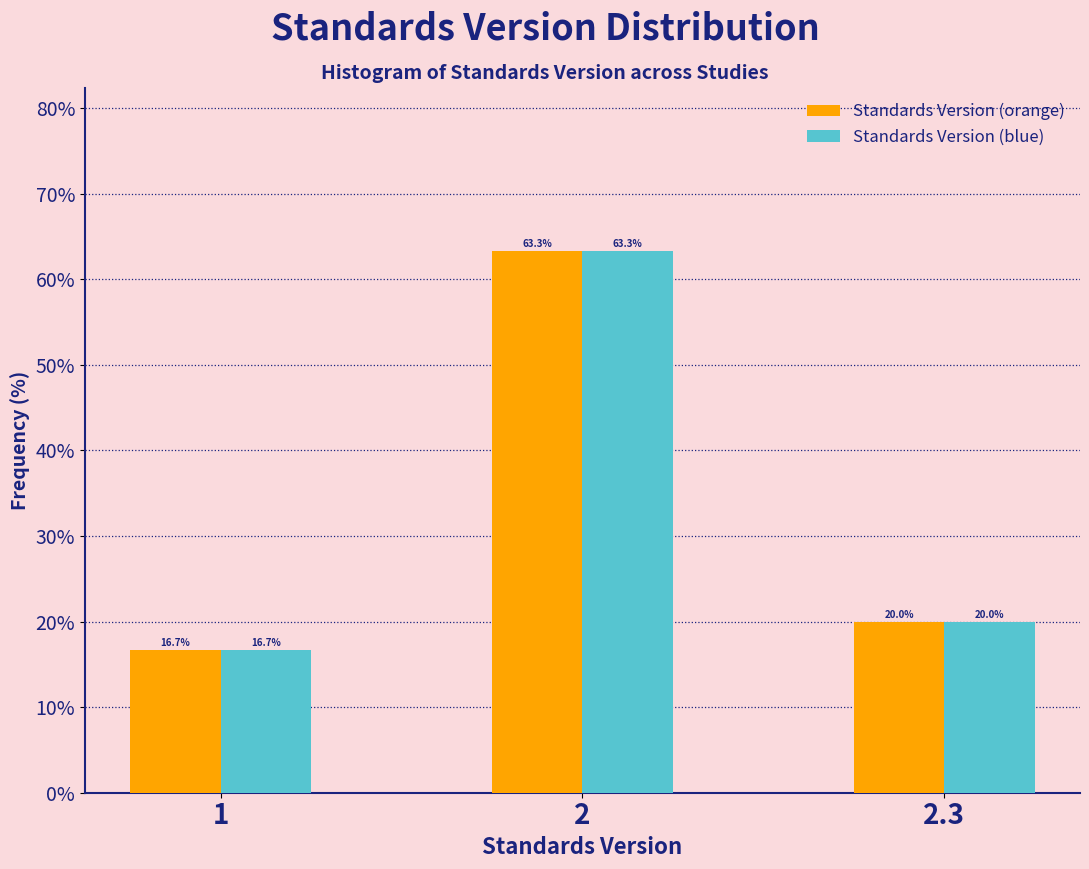

Reading right to left, list all the values displayed in this chart.

Standards Version (orange): 2.3=20.0	2=63.3	1=16.7
Standards Version (blue): 2.3=20.0	2=63.3	1=16.7